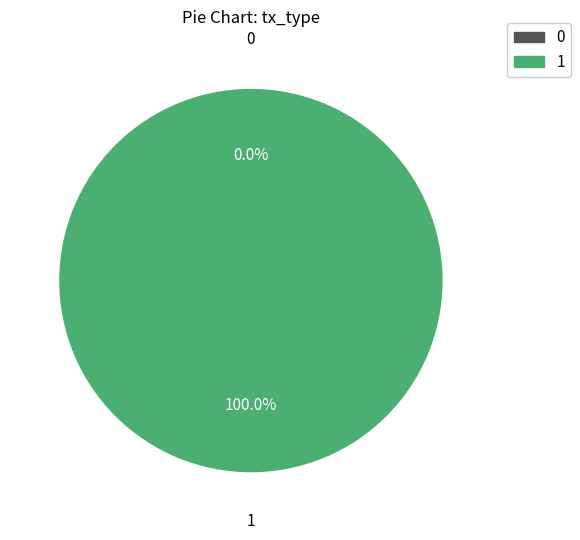

What is the largest slice in the pie chart?

1